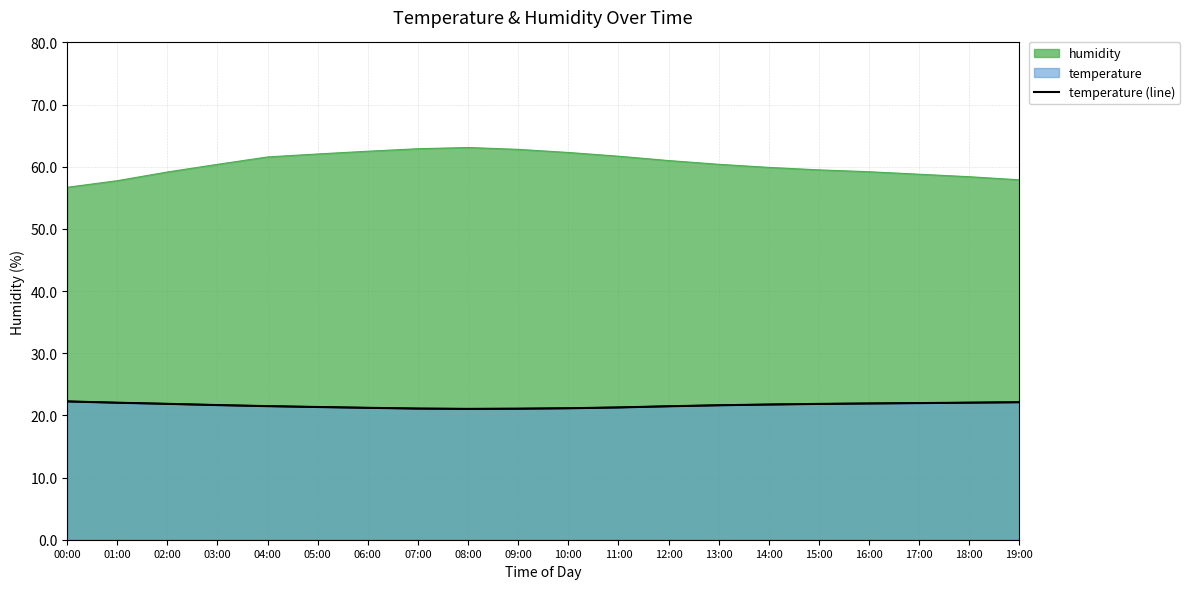

What is the label of the 6th point from the left?

05:00